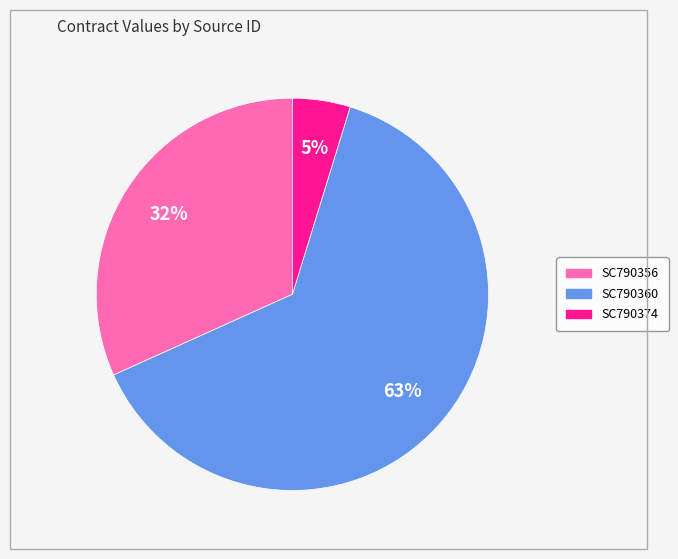

Do SC790356 and SC790360 together represent more than half of the pie?

Yes